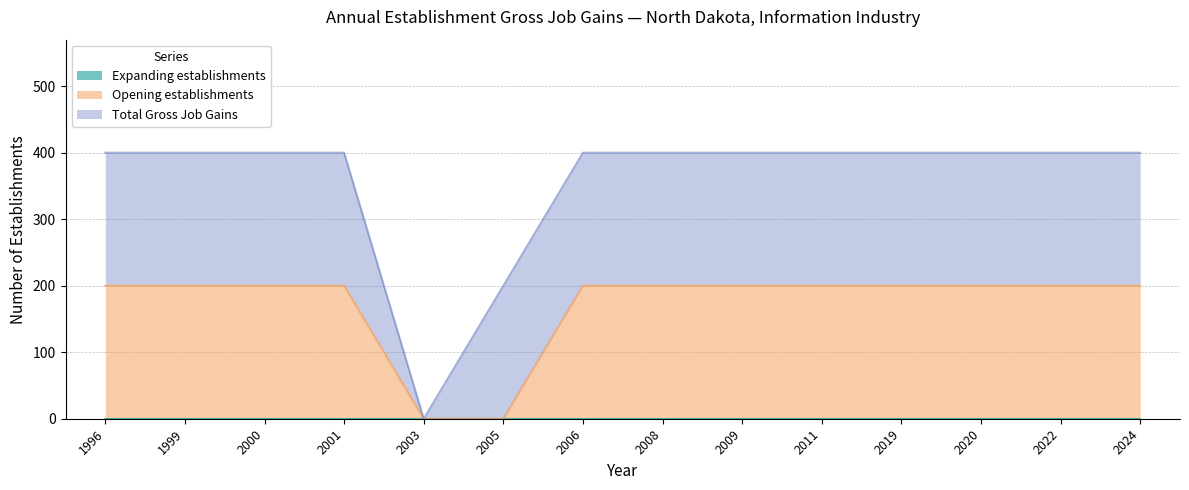

List the series in order of their peak value, highest first.

Opening establishments, Total Gross Job Gains, Expanding establishments